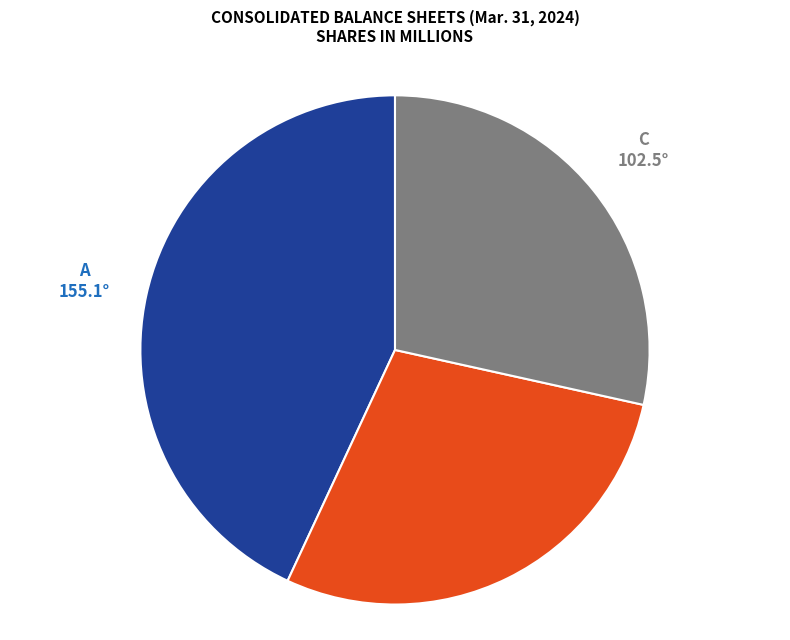

Does any single category account for the majority?

No